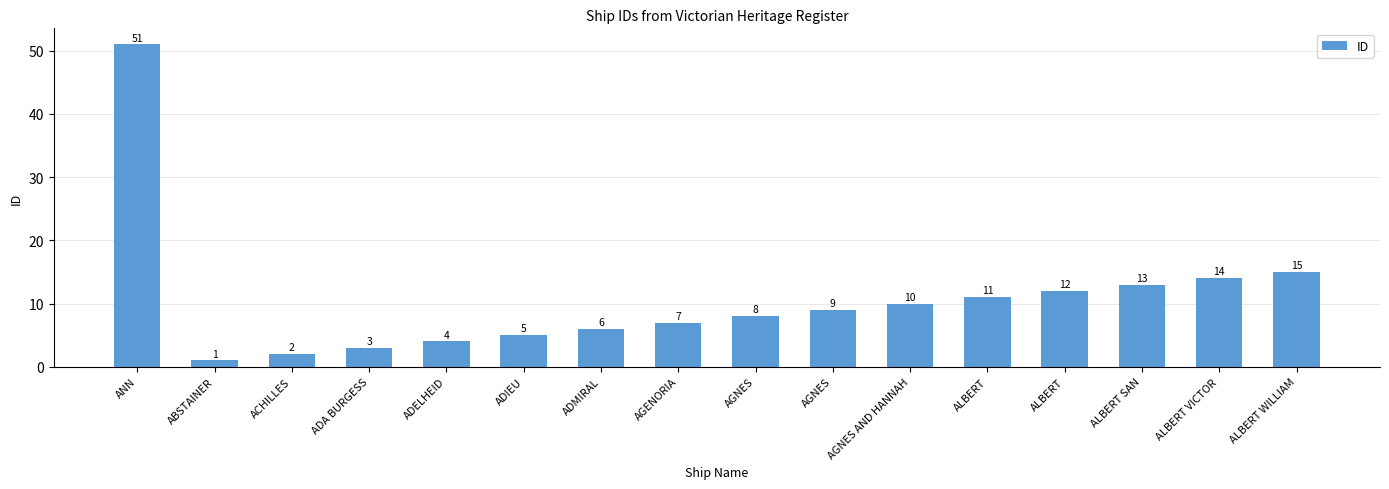

Are the bars horizontal?

No